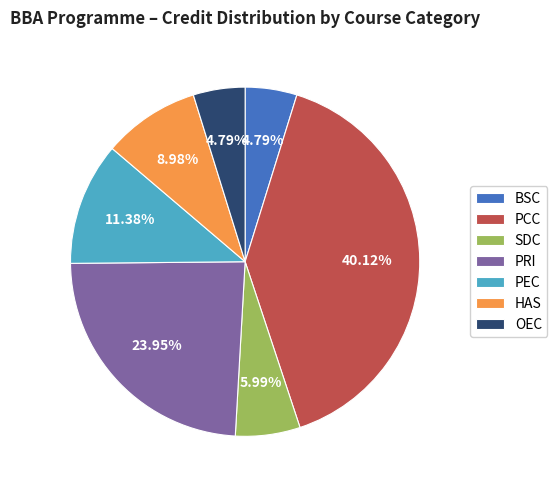

Count the number of slices in the pie.

7